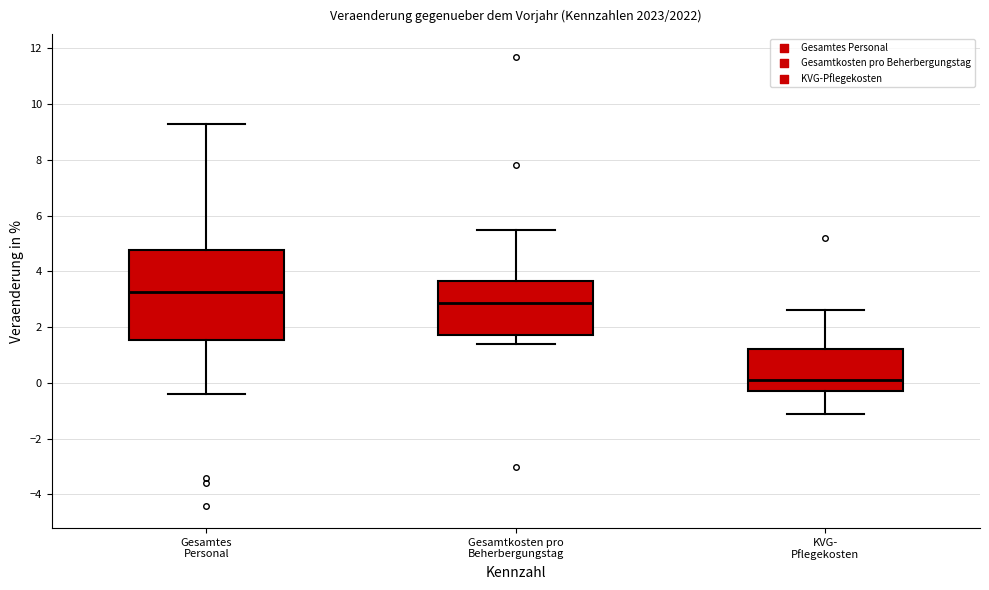

Where is the upper edge of the box for Gesamtes Personal on the y-axis? The values are not printed on the chart, so give them approximately, as read against the axis.

4.8